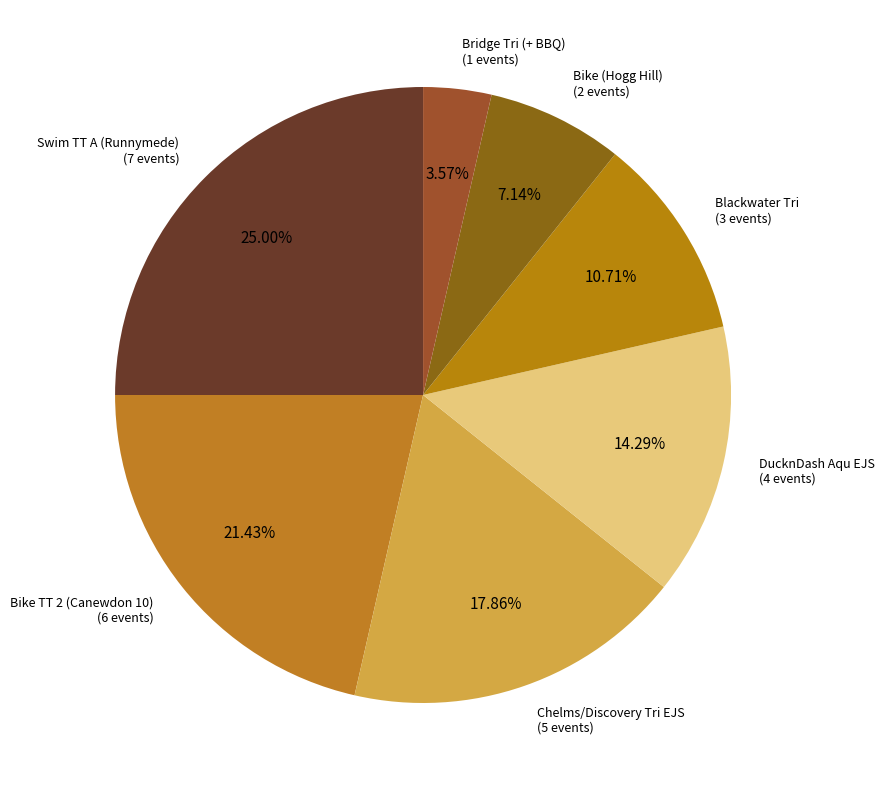

Rank the categories by value from lowest to highest.

Bridge Tri (+ BBQ), Bike (Hogg Hill), Blackwater Tri, DucknDash Aqu EJS, Chelms/Discovery Tri EJS, Bike TT 2 (Canewdon 10), Swim TT A (Runnymede)